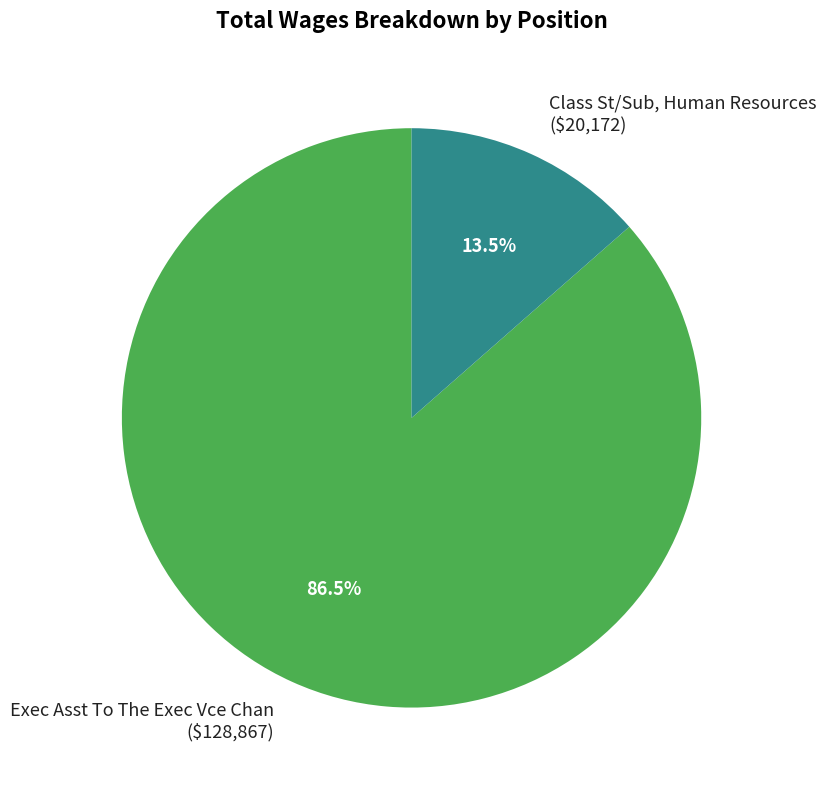

To the nearest percent, what is the combined percentage of Exec Asst To The Exec Vce Chan and Class St/Sub, Human Resources?

100%